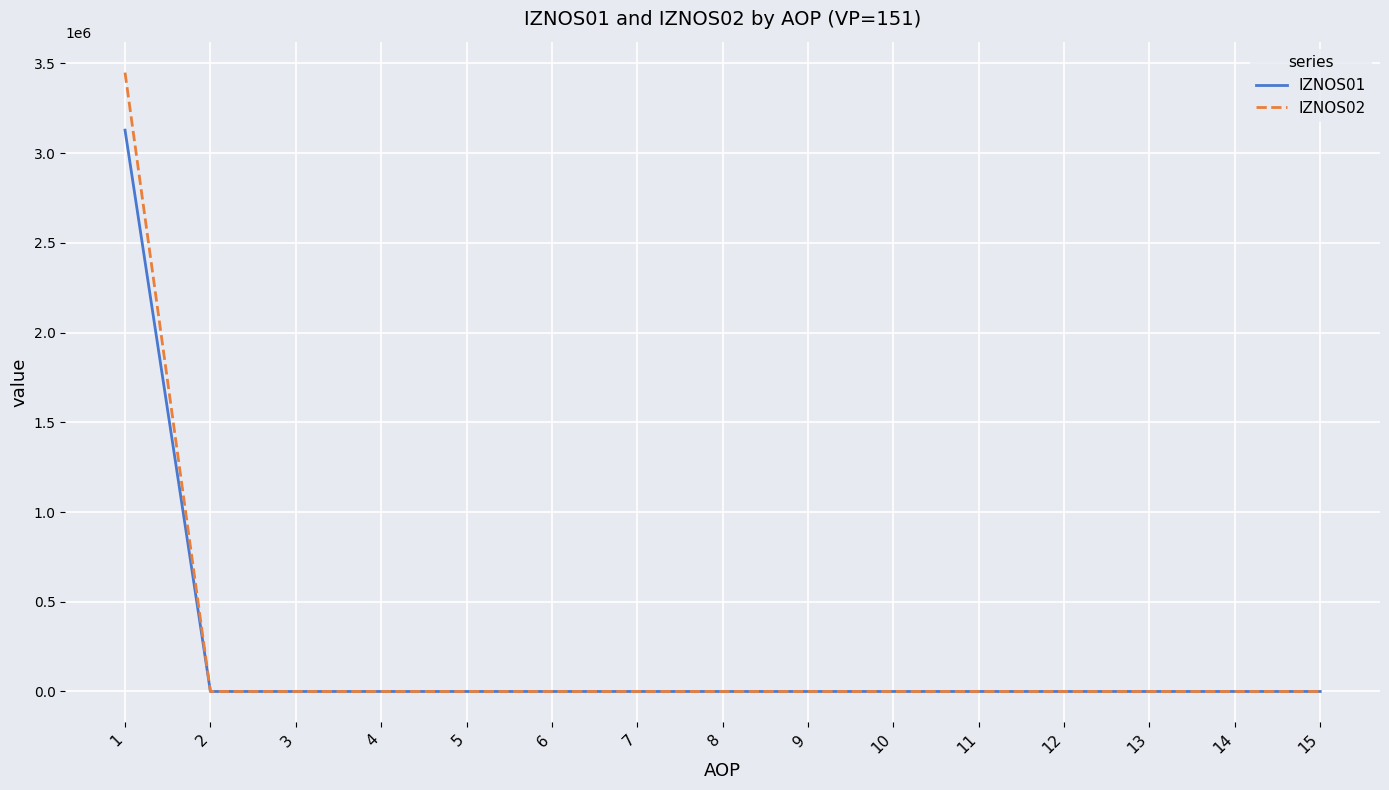

Is the value of IZNOS01 at 15 greater than the value of IZNOS02 at 1?

No